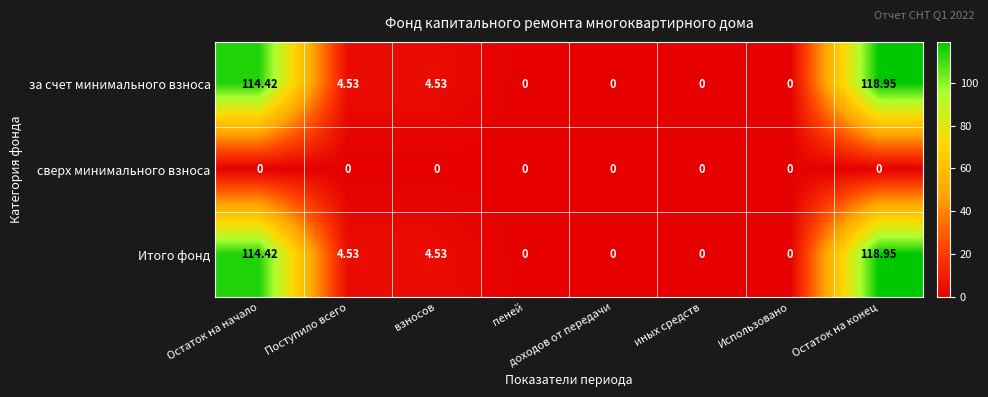

At which category is the sum across all series the highest?

Остаток на конец